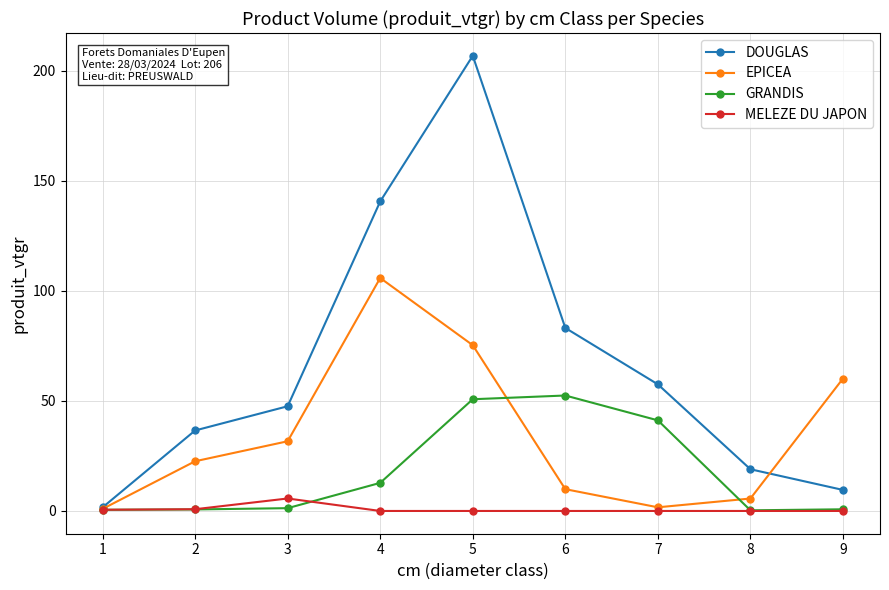

What is the difference between the highest and lowest values at 6?

83.2